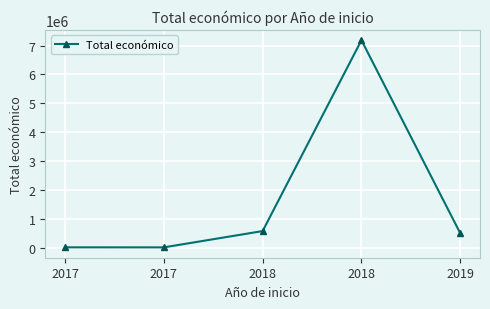

Does the chart have visible grid lines?

Yes